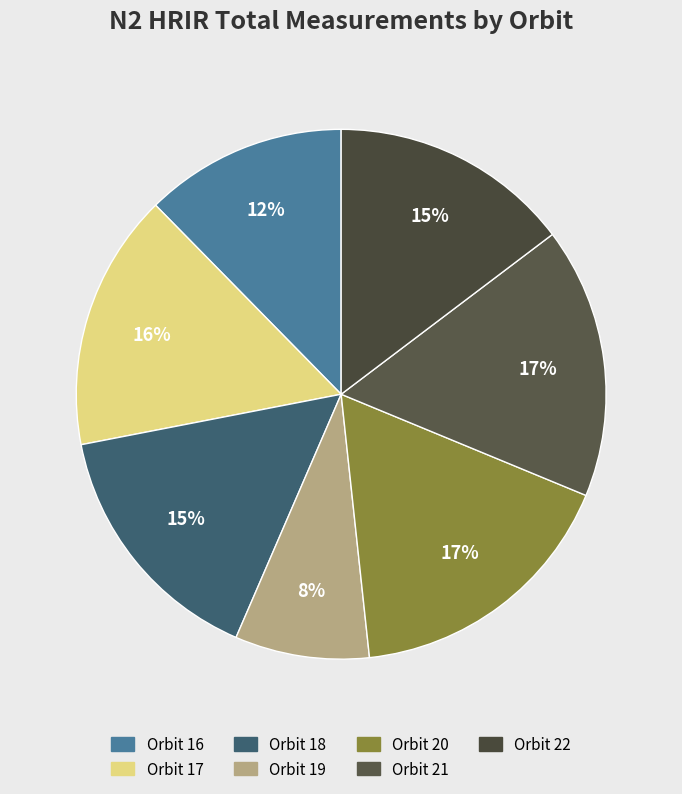

To the nearest percent, what is the average slice percentage?

14%